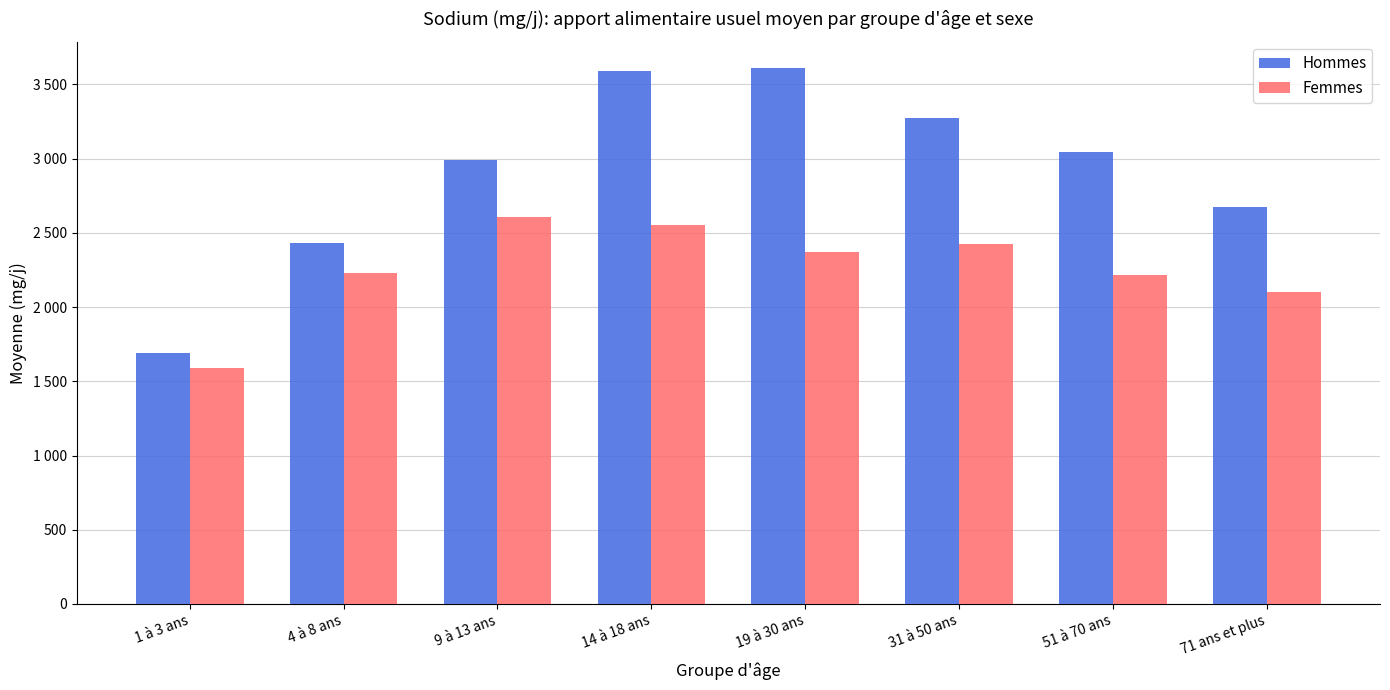

Does the chart contain stacked bars?

No